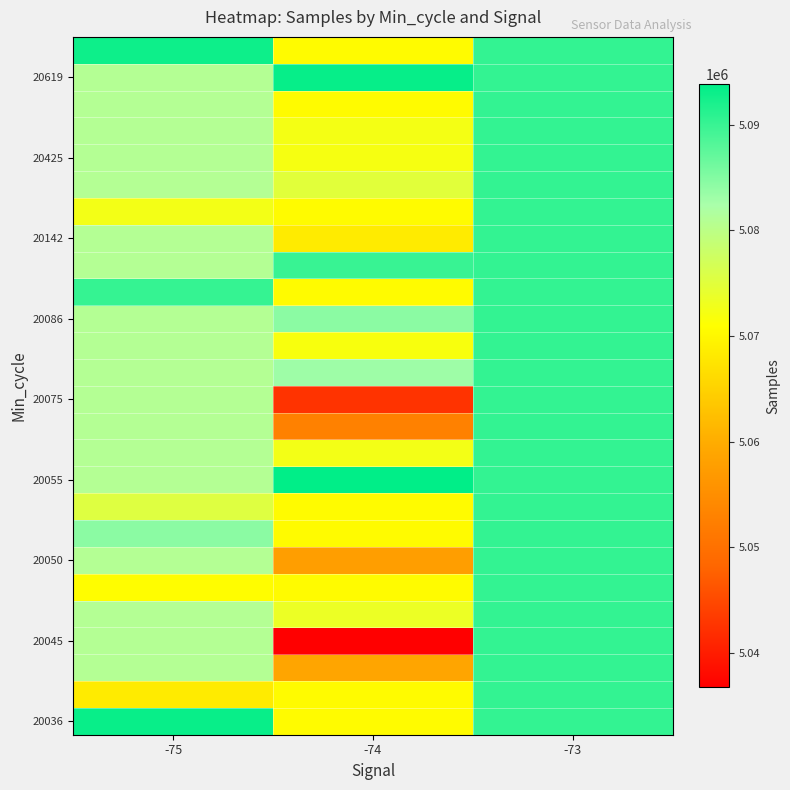

At which category is the sum across all series the highest?

-73